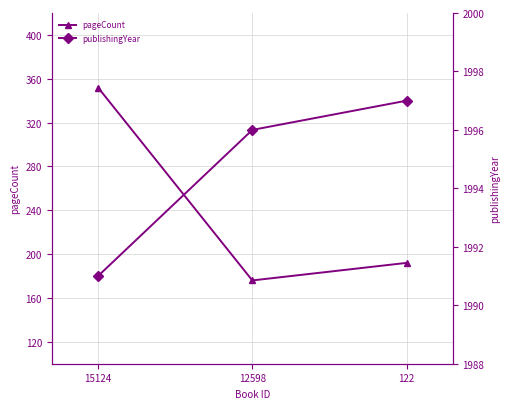

What is the maximum value shown in the chart?

1997